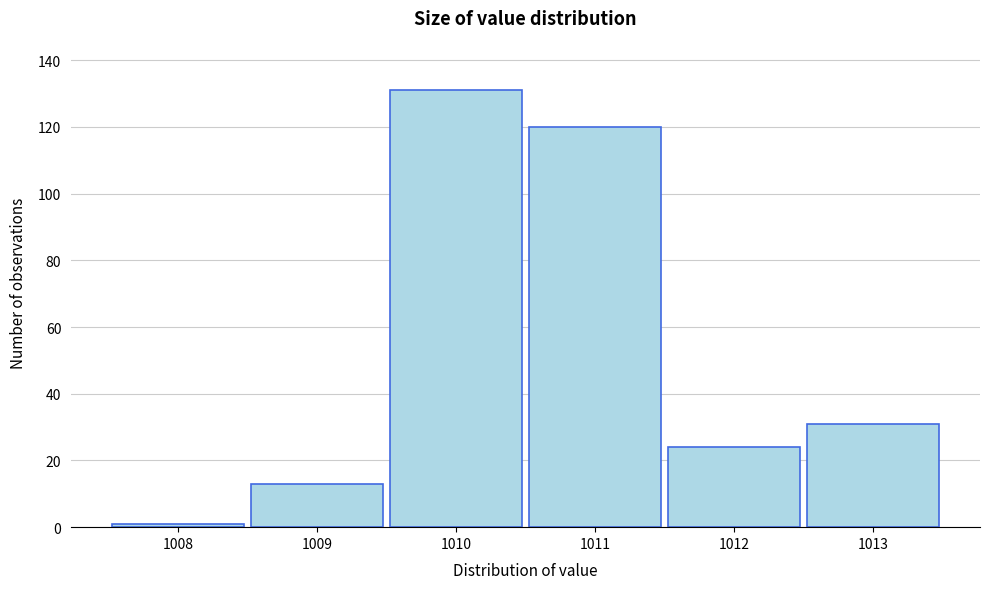

Reading right to left, extract all data points from this chart.

1013=31	1012=24	1011=120	1010=131	1009=13	1008=1